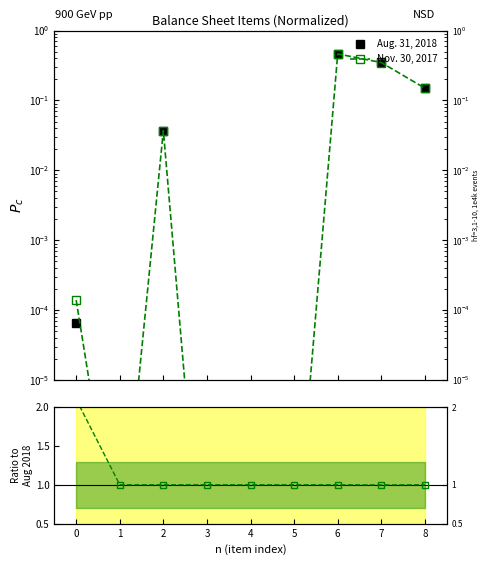

Reading left to right, what are all the values shown in this chart?

Aug. 31, 2018: 0=0.0	1=0.0	2=0.0	3=0.0	4=0.0	5=0.0	6=0.5	7=0.3	8=0.1
Nov. 30, 2017: 0=0.0	1=0.0	2=0.0	3=0.0	4=0.0	5=0.0	6=0.5	7=0.3	8=0.1
Ratio Nov2017/Aug2018: 0=2.1	1=1.0	2=1.0	3=1.0	4=1.0	5=1.0	6=1.0	7=1.0	8=1.0